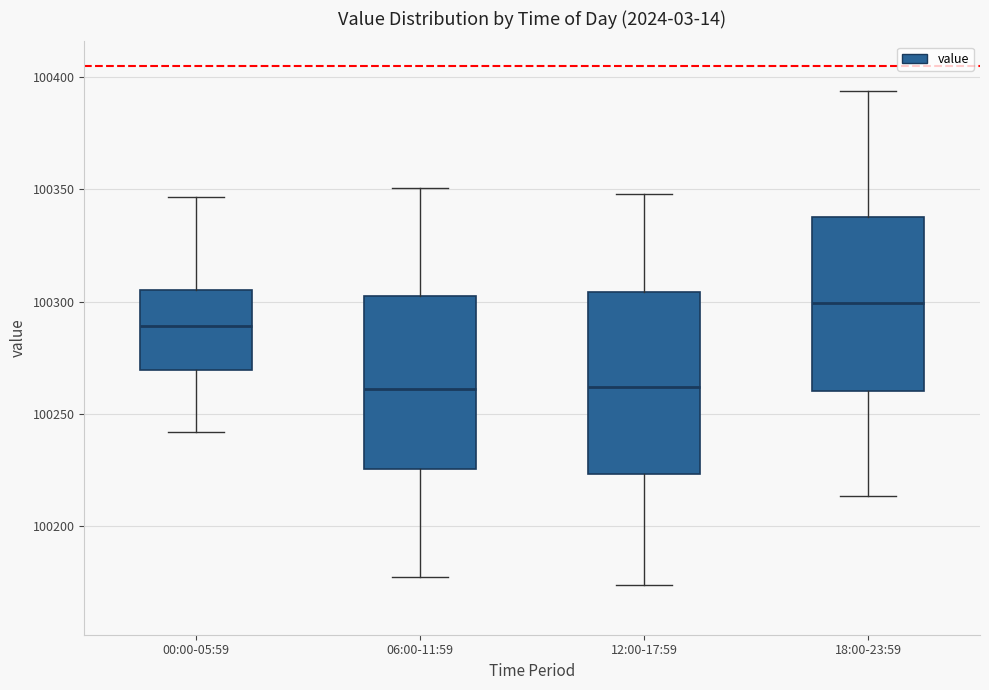

Reading left to right, read every box against the y-axis: the position of its median line, the range the box covers, and the ends of its whiskers. The values are not printed on the chart, so give them approximately, as read against the axis.

00:00-05:59: median 100290, box 100270 to 100305, whiskers 100240 to 100345
06:00-11:59: median 100260, box 100225 to 100305, whiskers 100180 to 100350
12:00-17:59: median 100260, box 100225 to 100305, whiskers 100175 to 100350
18:00-23:59: median 100300, box 100260 to 100340, whiskers 100215 to 100395